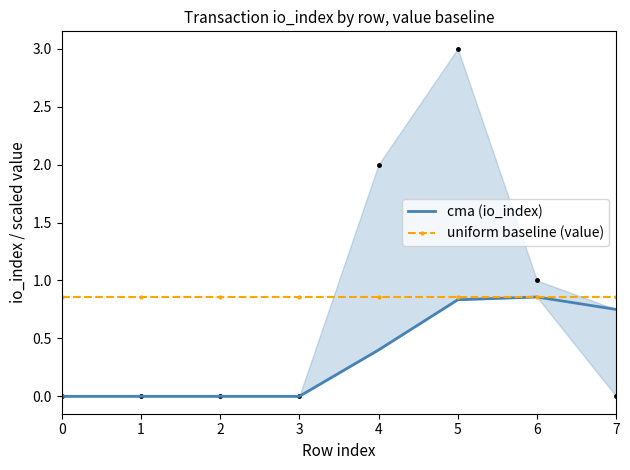

At 7, list the series in order from smallest to largest.

cma (io_index), uniform baseline (value)